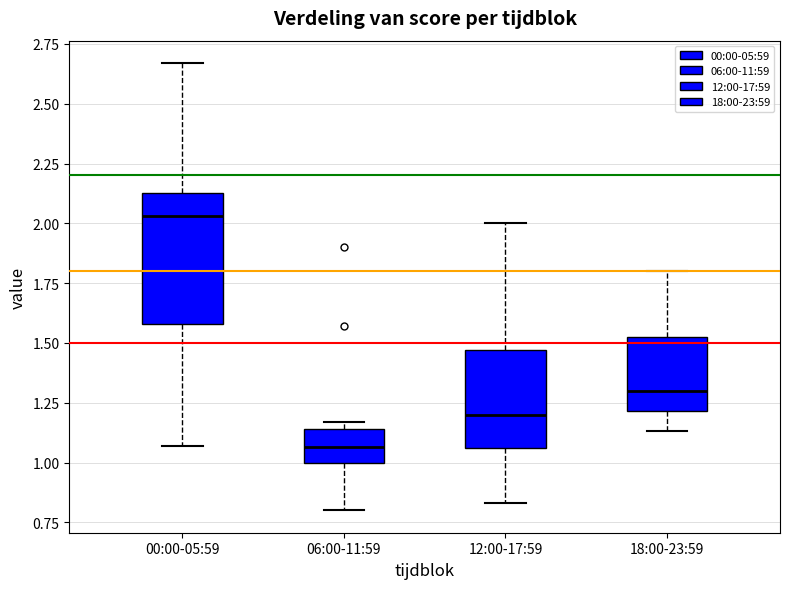

Reading left to right, read every box against the y-axis: the position of its median line, the range the box covers, and the ends of its whiskers. The values are not printed on the chart, so give them approximately, as read against the axis.

00:00-05:59: median 2.05, box 1.60 to 2.15, whiskers 1.05 to 2.65
06:00-11:59: median 1.05, box 1.00 to 1.15, whiskers 0.80 to 1.15 (just above the box's upper edge)
12:00-17:59: median 1.20, box 1.05 to 1.45, whiskers 0.85 to 2.00
18:00-23:59: median 1.30, box 1.20 to 1.55, whiskers 1.15 to 1.80